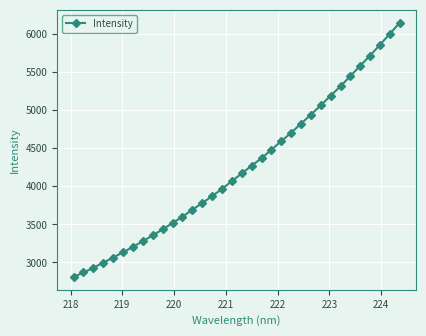

Reading left to right, what are all the values shown in this chart?

2807.5	2867.8	2929.3	2997.3	3064.0	3133.8	3203.8	3280.4	3356.1	3435.1	3517.7	3601.0	3691.9	3779.9	3871.8	3966.6	4068.5	4170.1	4272.3	4369.2	4481.3	4593.9	4705.4	4824.9	4943.6	5066.6	5192.2	5317.0	5450.2	5587.1	5720.4	5863.6	6005.9	6152.8